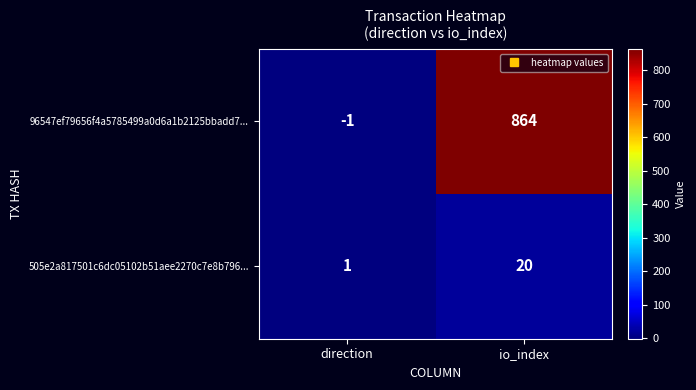

At which category does the chart reach its minimum across all series?

direction